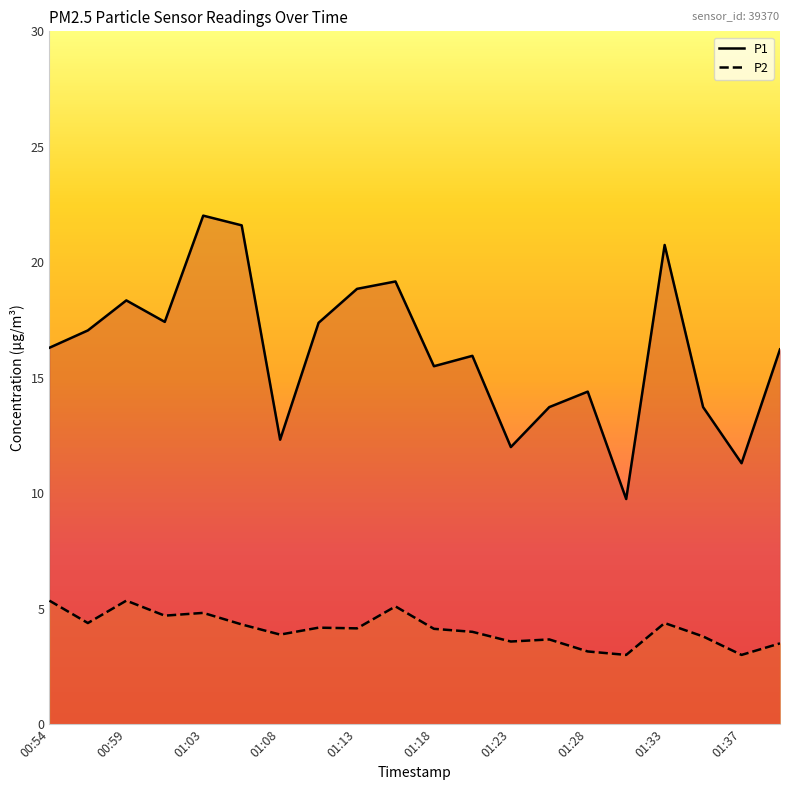

Read the P1 value at 01:40.

16.2